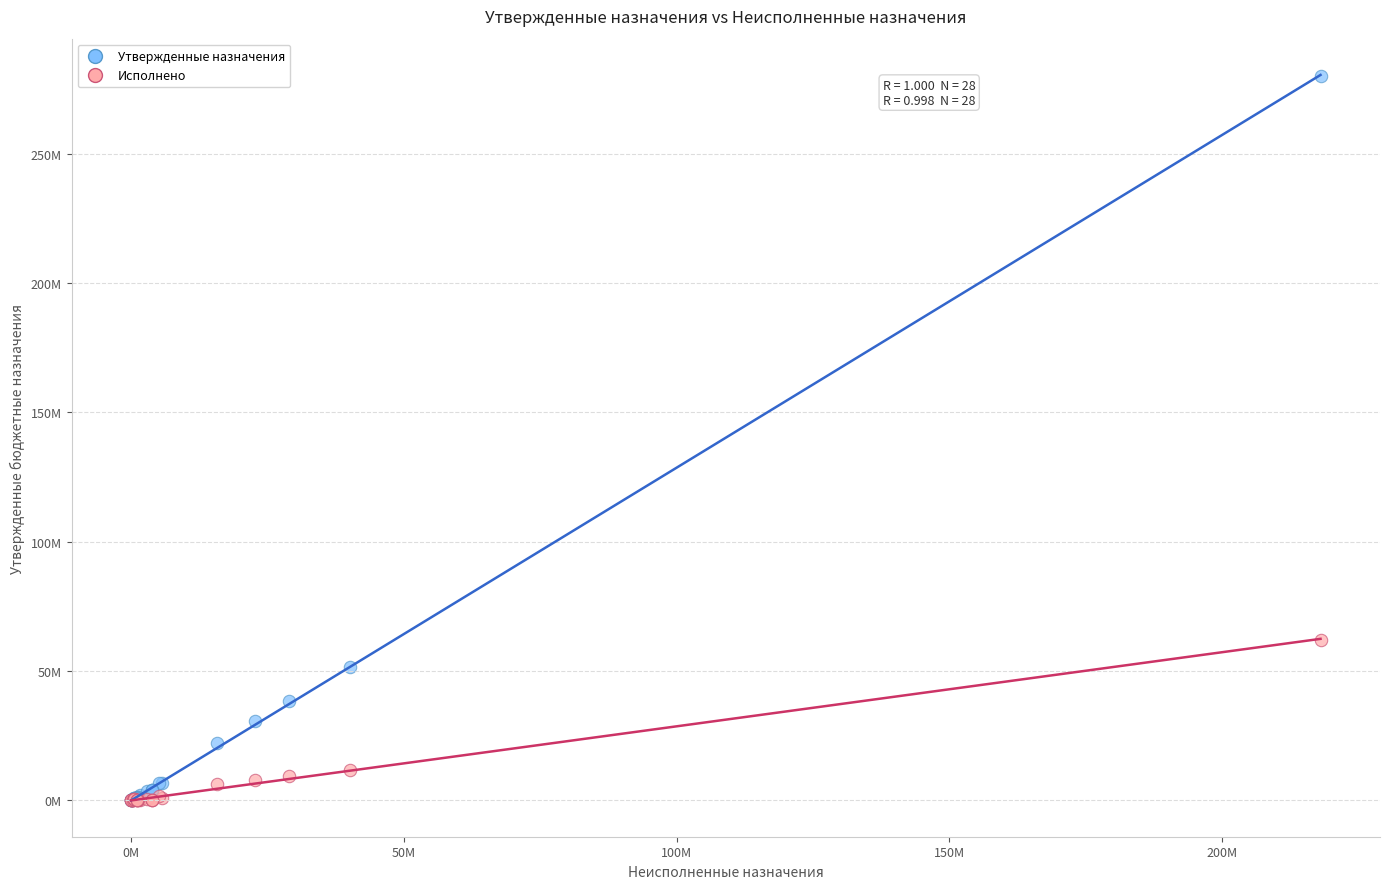

What are all the series names shown in the legend?

Утвержденные назначения, Исполнено